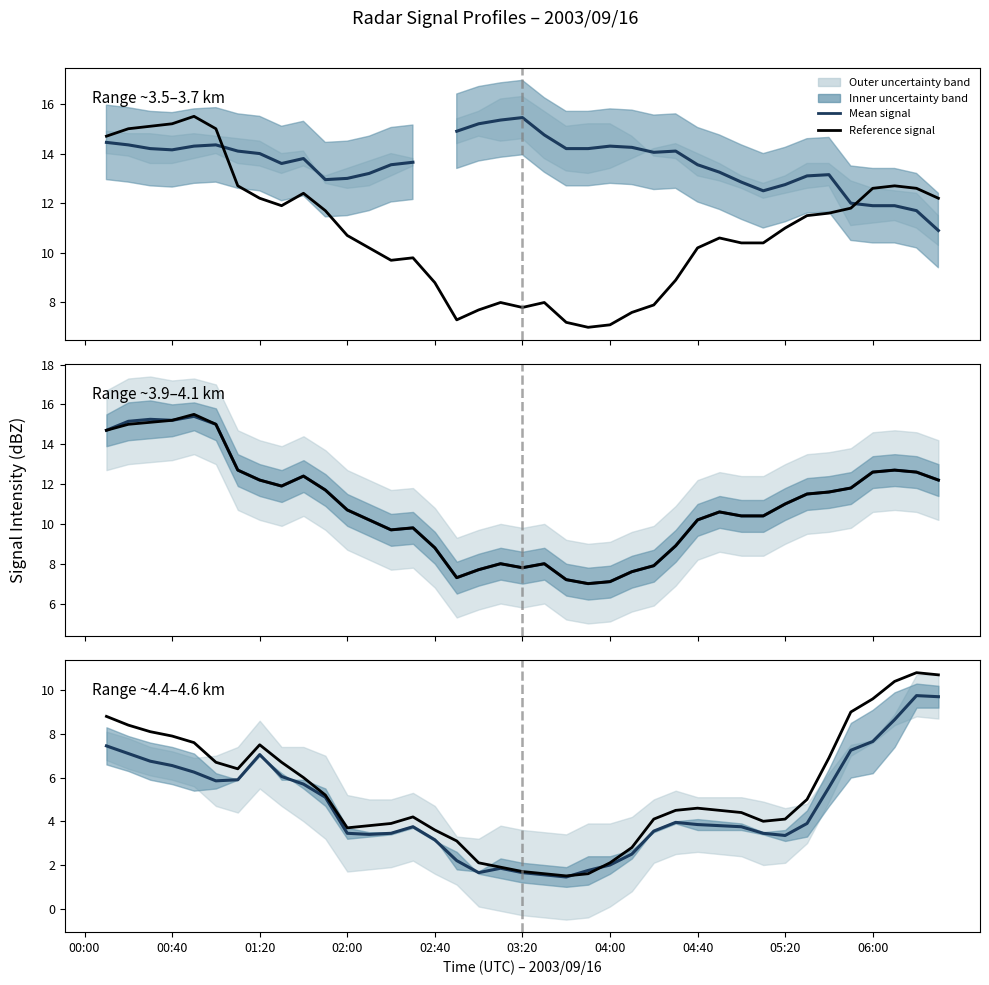

How many lines are shown in the chart?

3